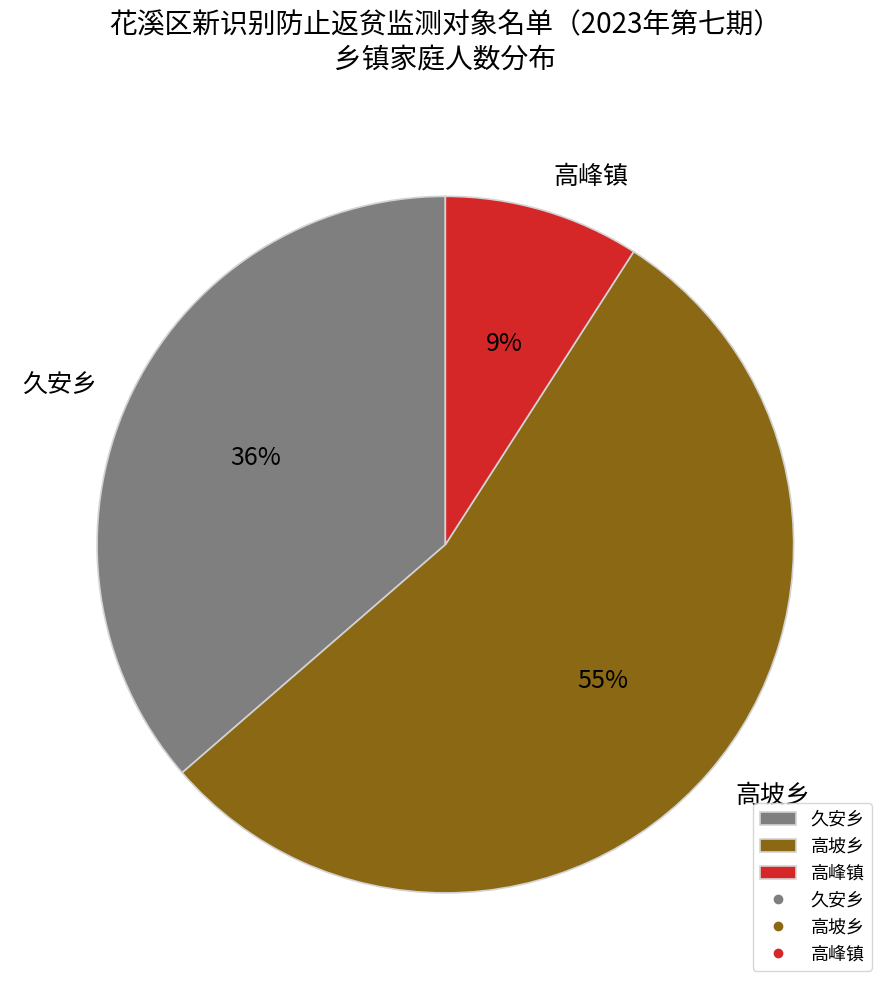

Approximately how many times larger is the value at 久安乡 compared to 高峰镇?

4.0